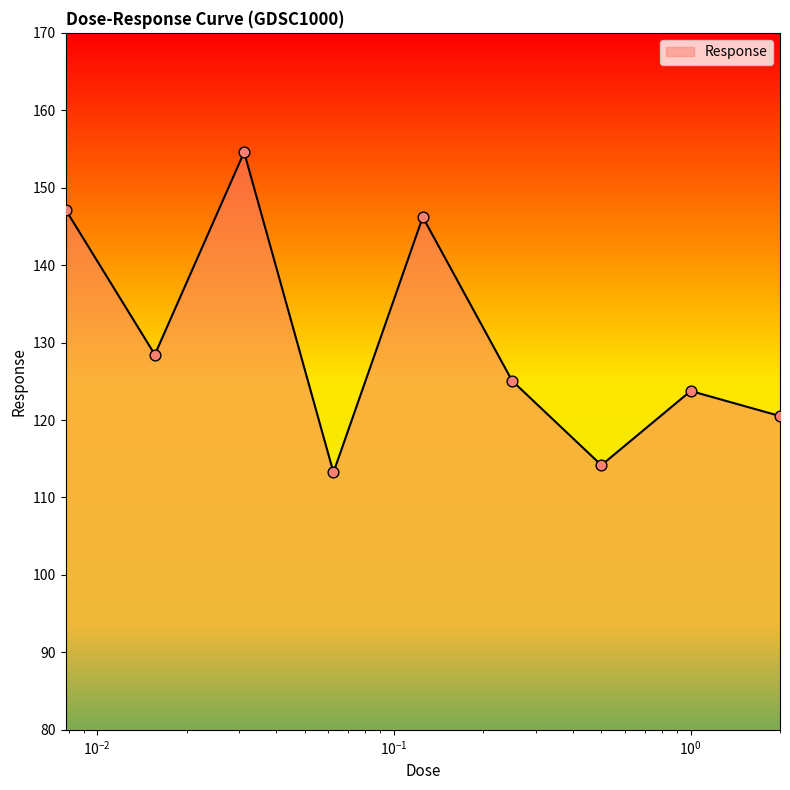

What is the maximum value shown in the chart?

154.6